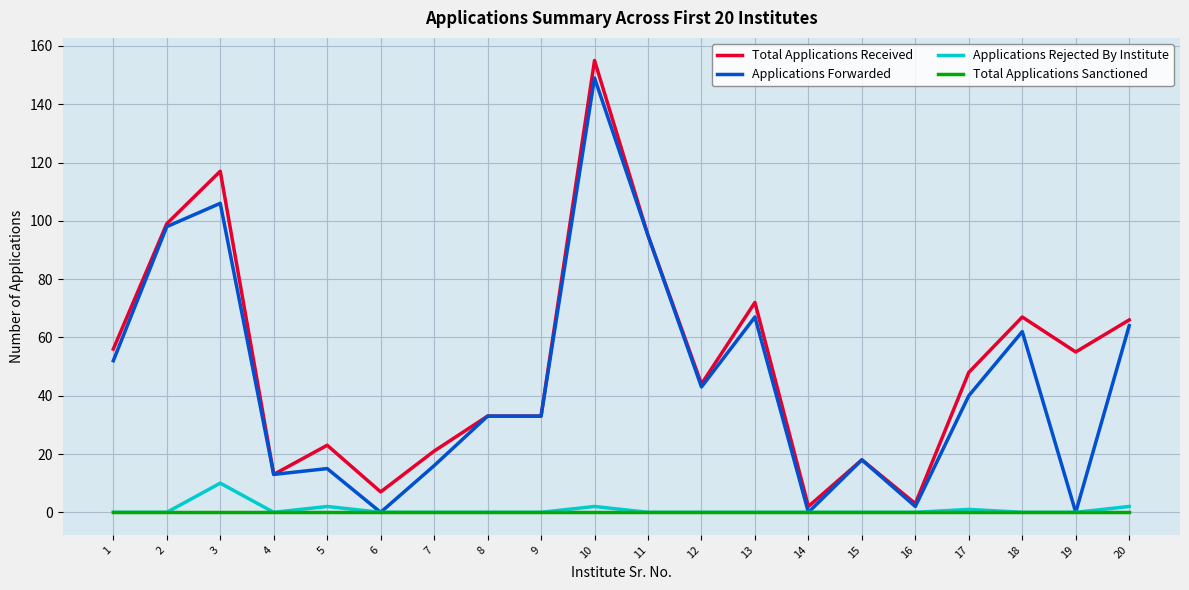

At which label does Applications Forwarded reach its peak?

10